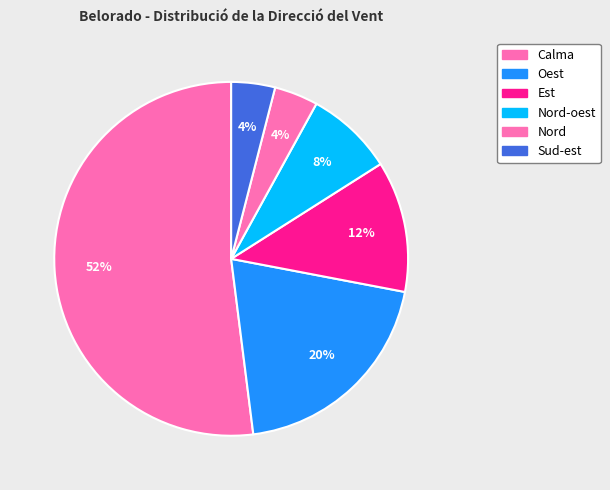

Which slice is the largest?

Calma